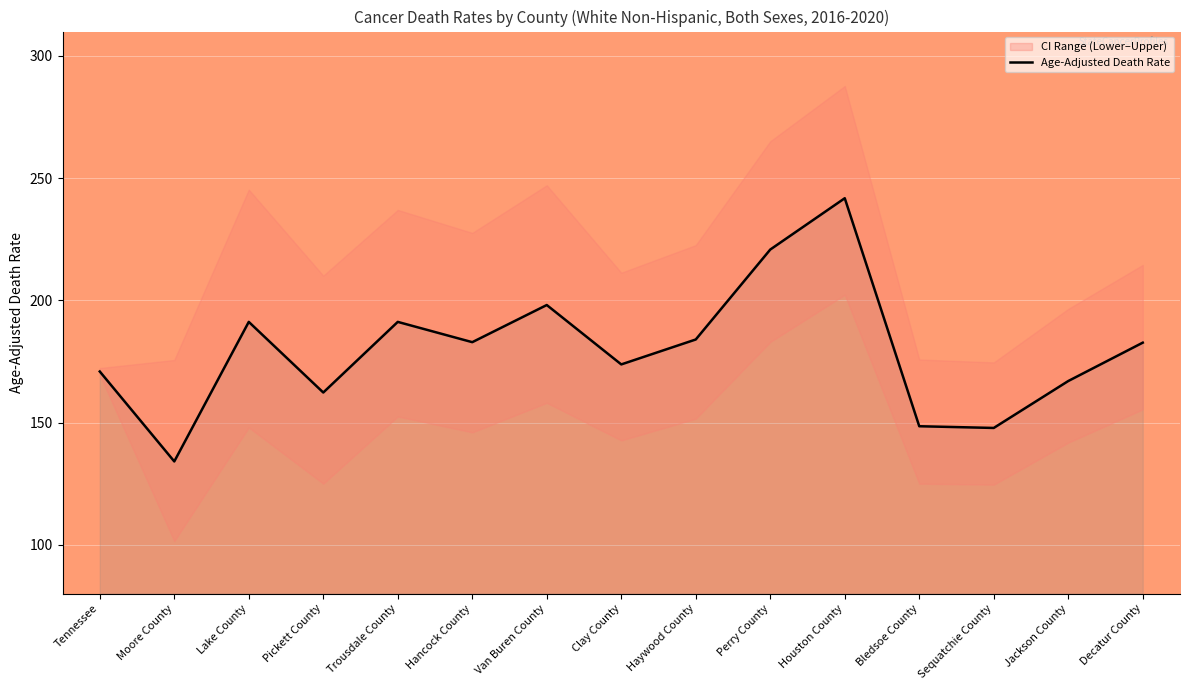

What is the value of the 2nd point from the left?

134.1